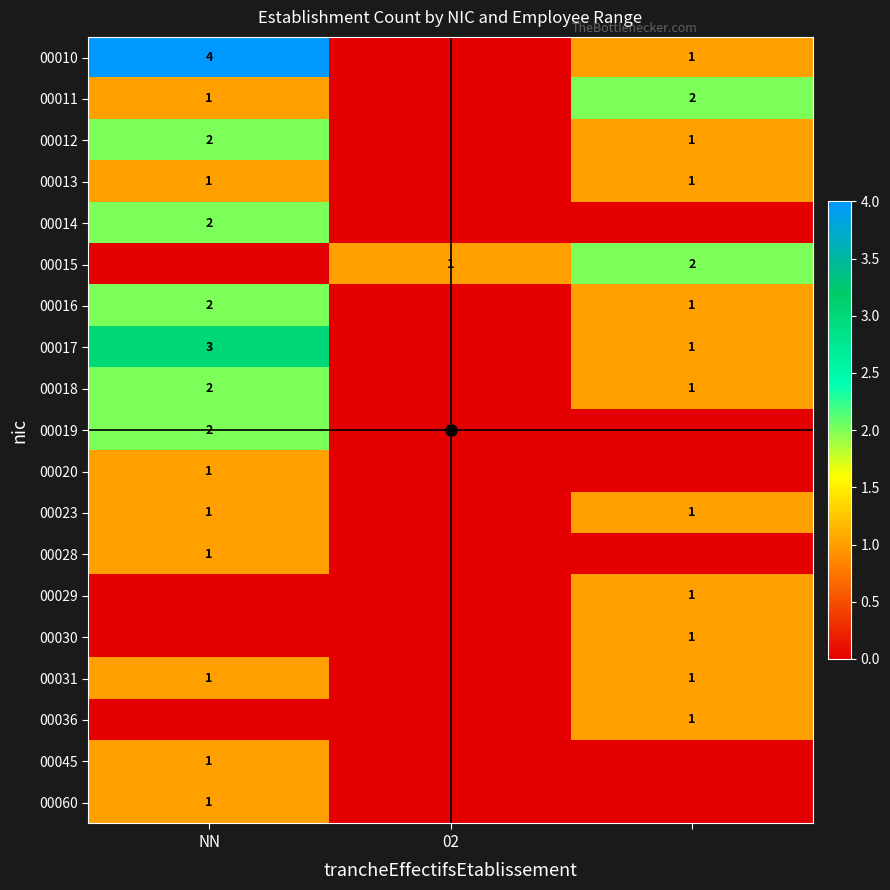

What is the highest value of the 00029 series?

1